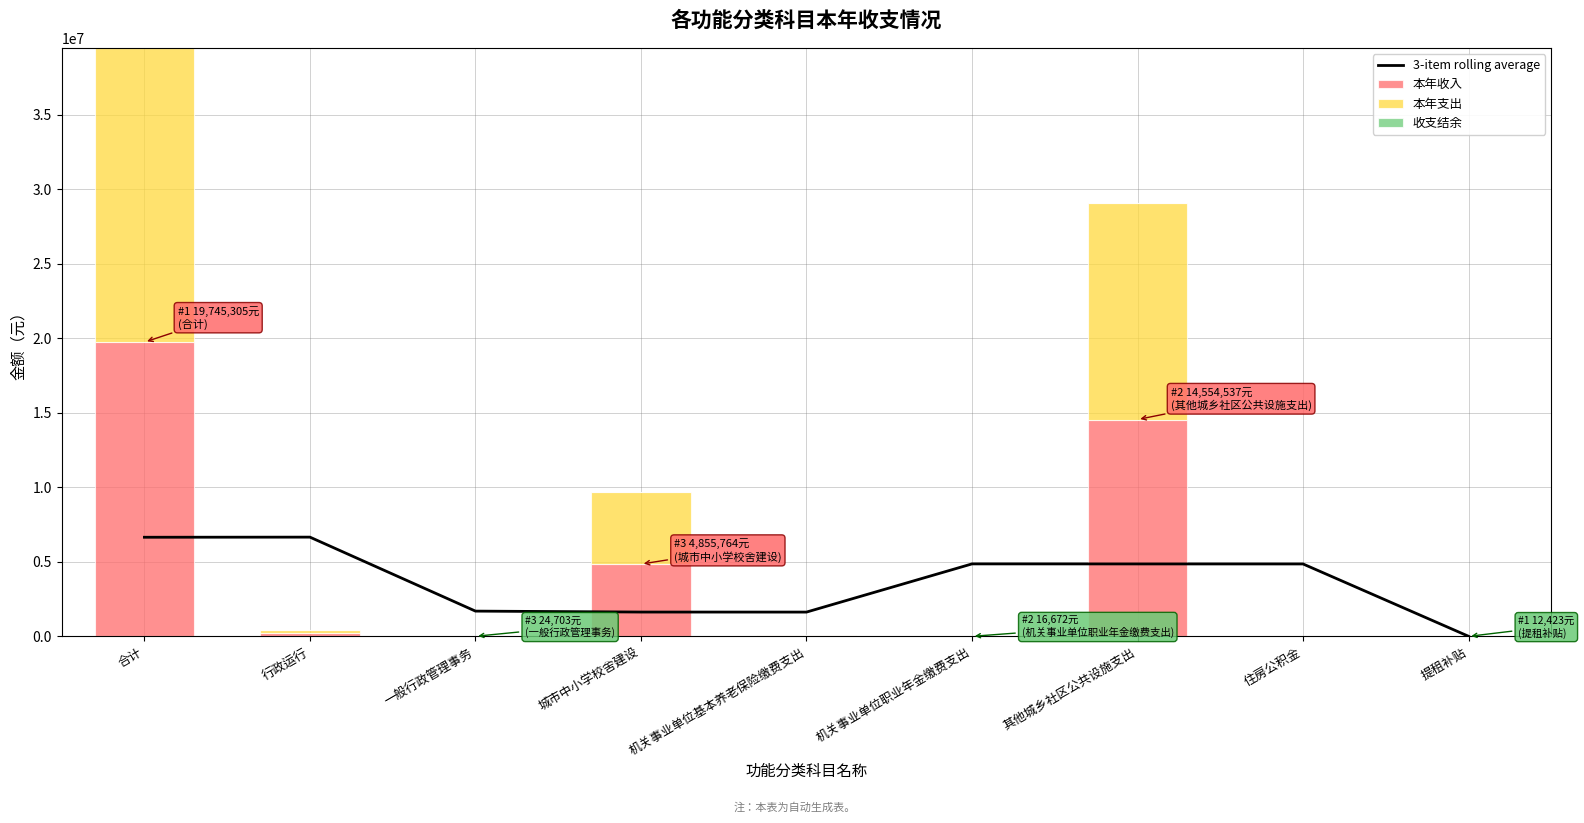

What is the label of the 8th bar from the right?

行政运行